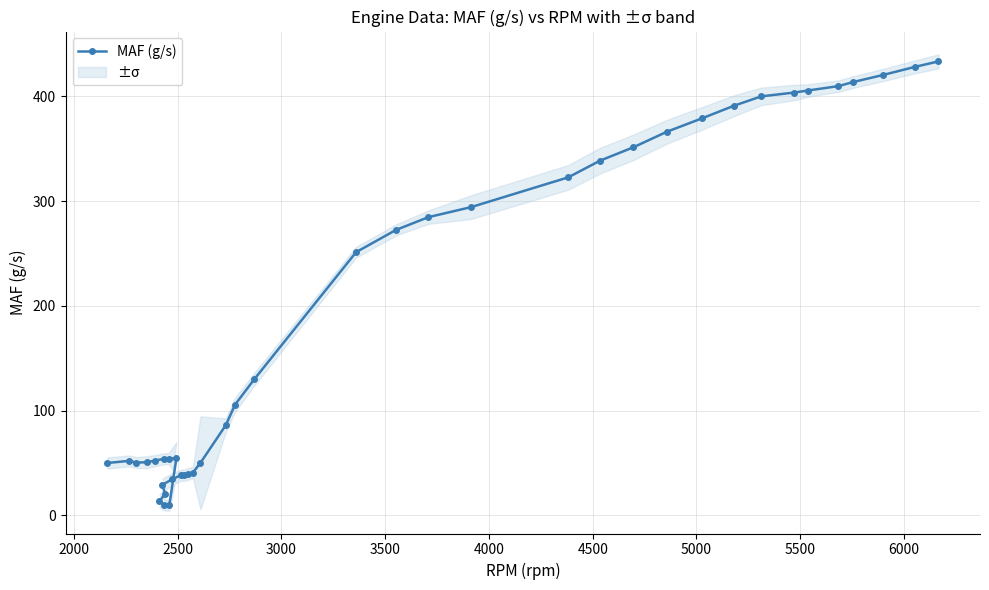

How many values are below 105?

20